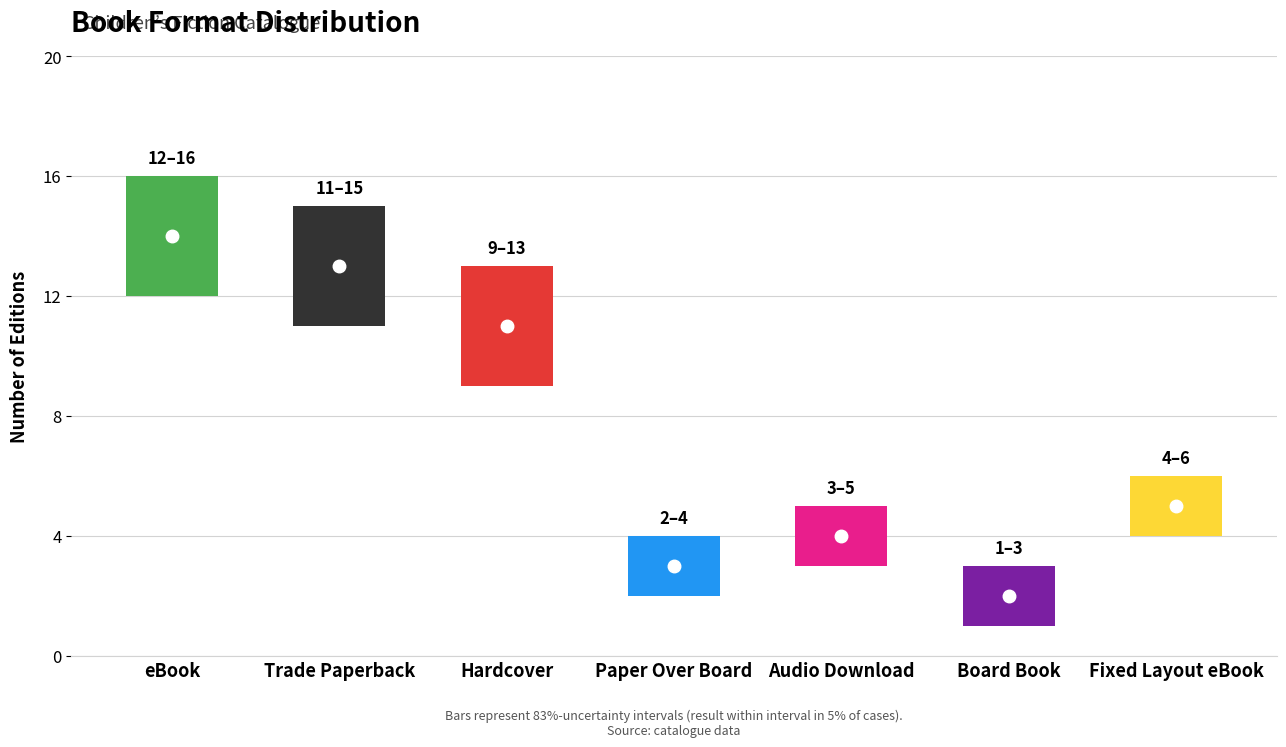

The value at Board Book is 2. True or false?

True